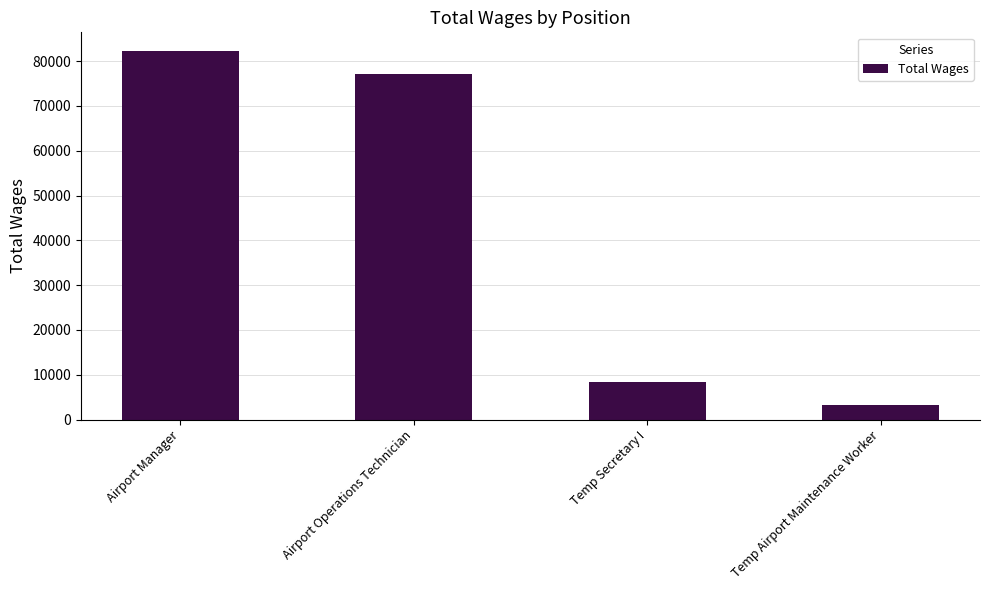

List the labels in order of value, smallest first.

Temp Airport Maintenance Worker, Temp Secretary I, Airport Operations Technician, Airport Manager